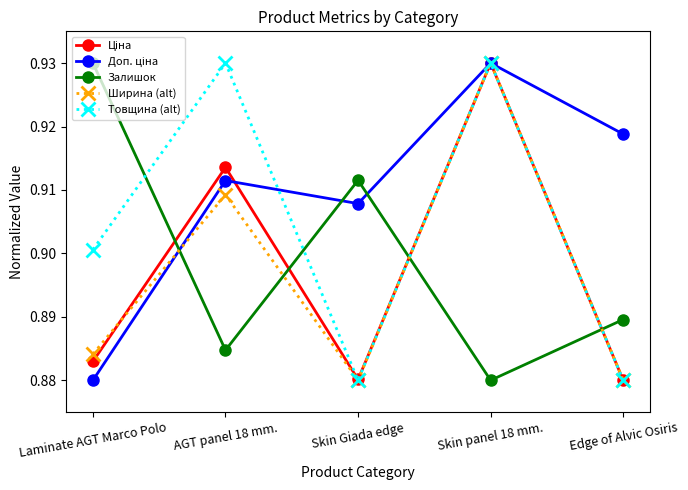

True or false: Товщина (alt) and Залишок intersect in this chart.

True